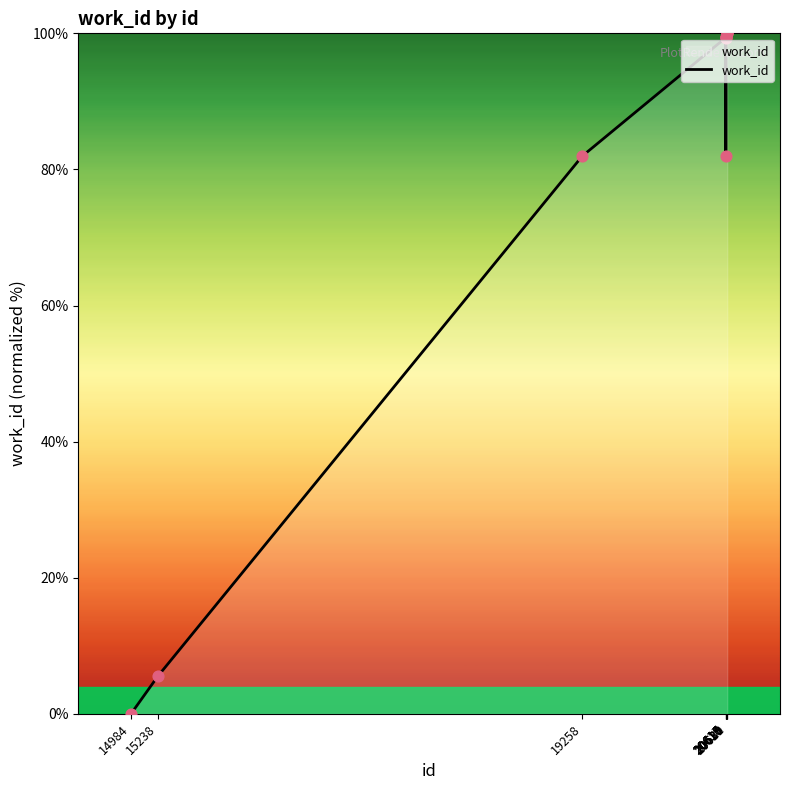

Between 20618 and 20619, which is larger?

20619